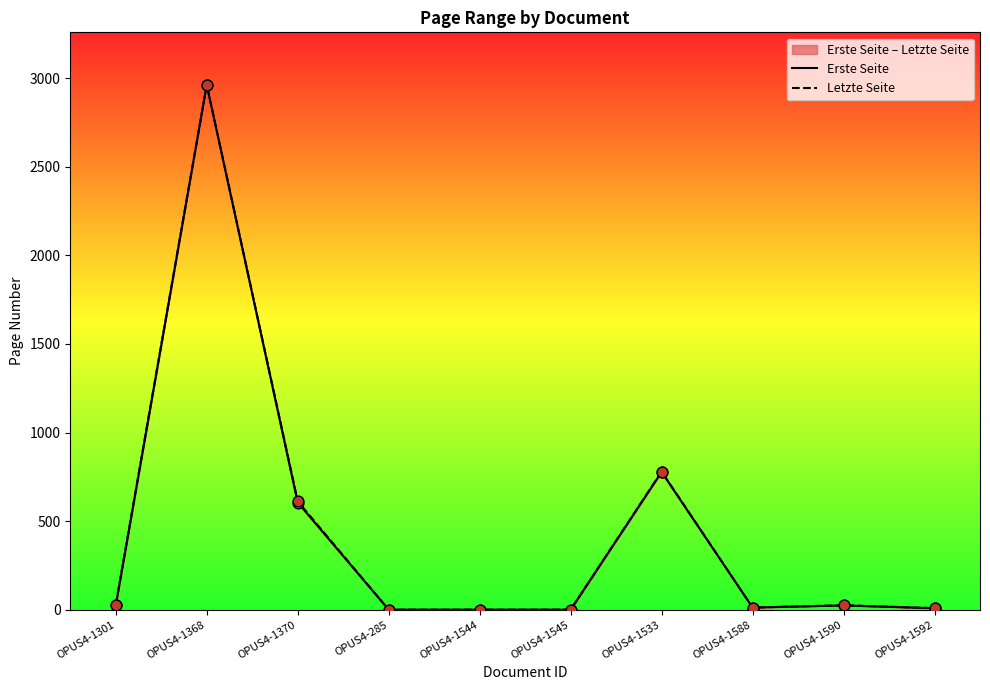

Which series contains the lowest Y value?

Erste Seite